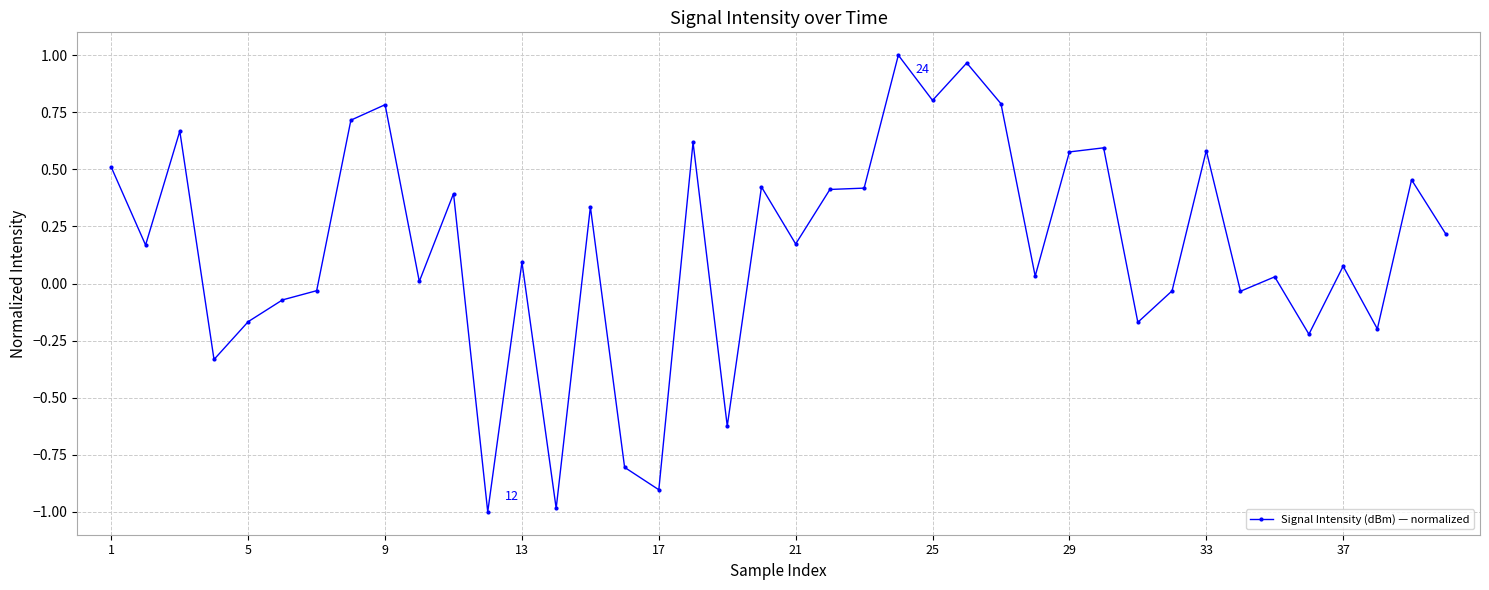

What is the value of the 9th point from the left?

0.8